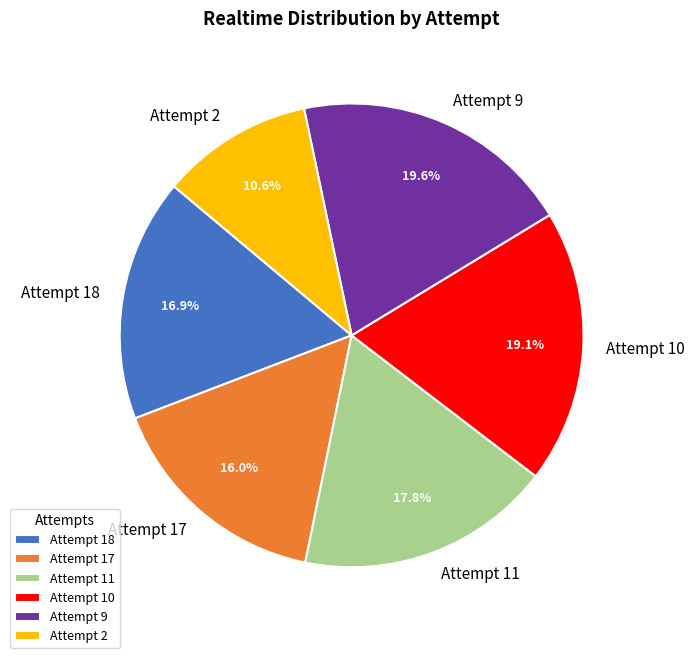

To the nearest percent, what is the average slice percentage?

17%